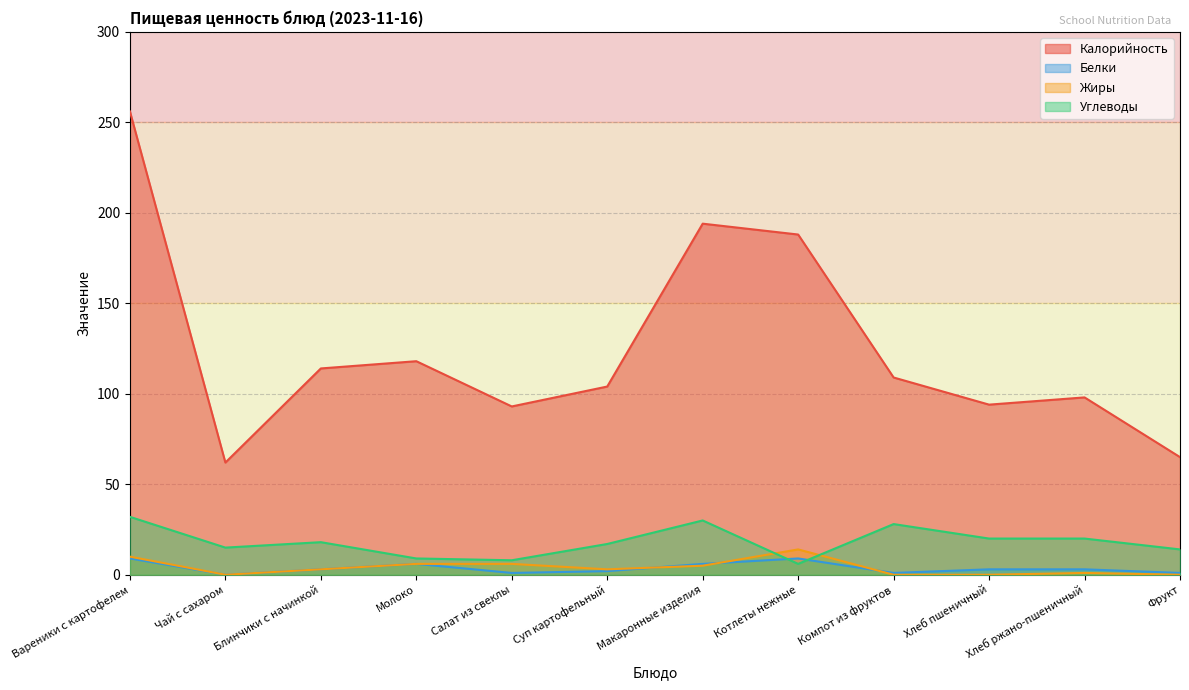

What is the sum of the Белки values at Вареники с картофелем and Молоко?

15